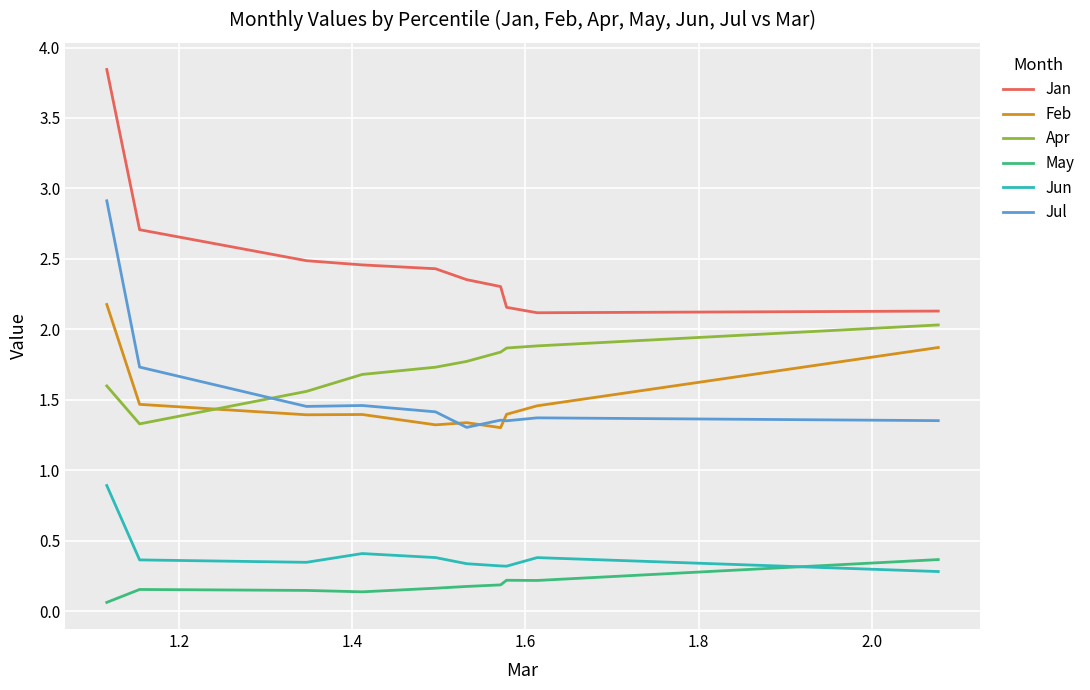

Which series has the largest range (max minus min)?

Jan